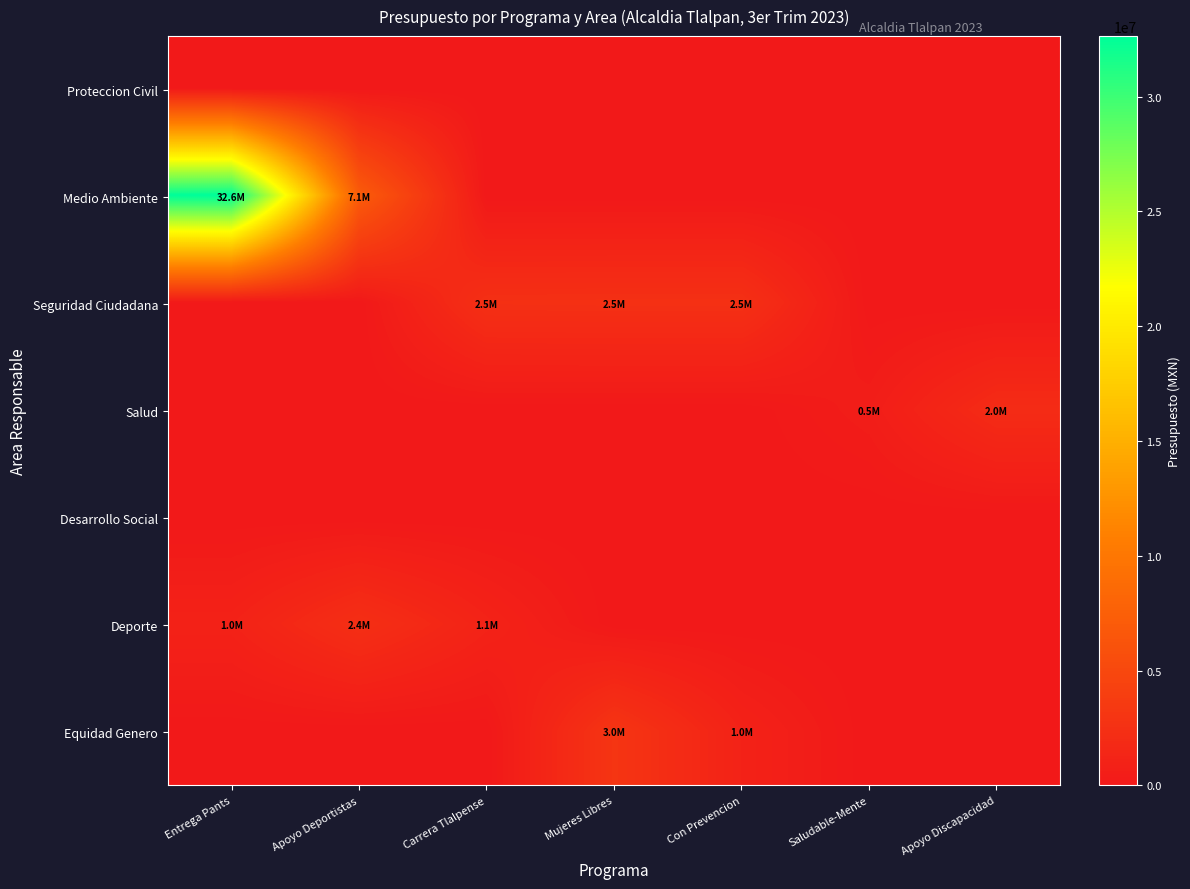

Which category has the highest value across all series?

Entrega Pants